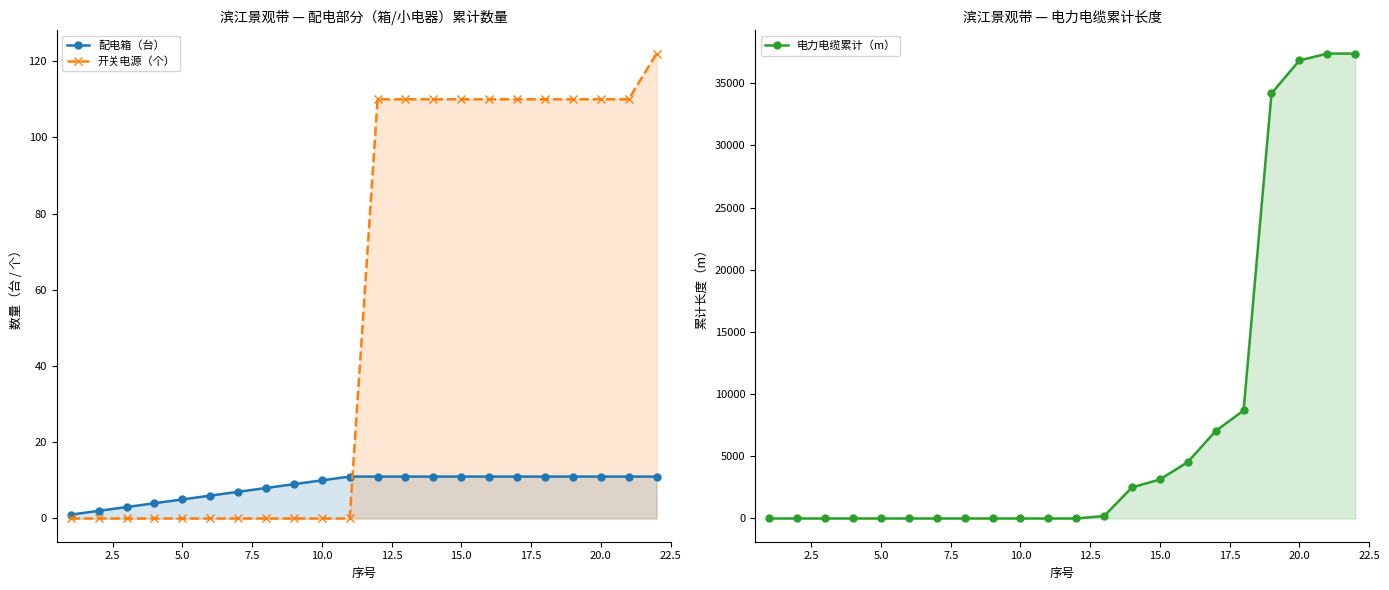

At how many categories does at least one series exceed 35514?

3